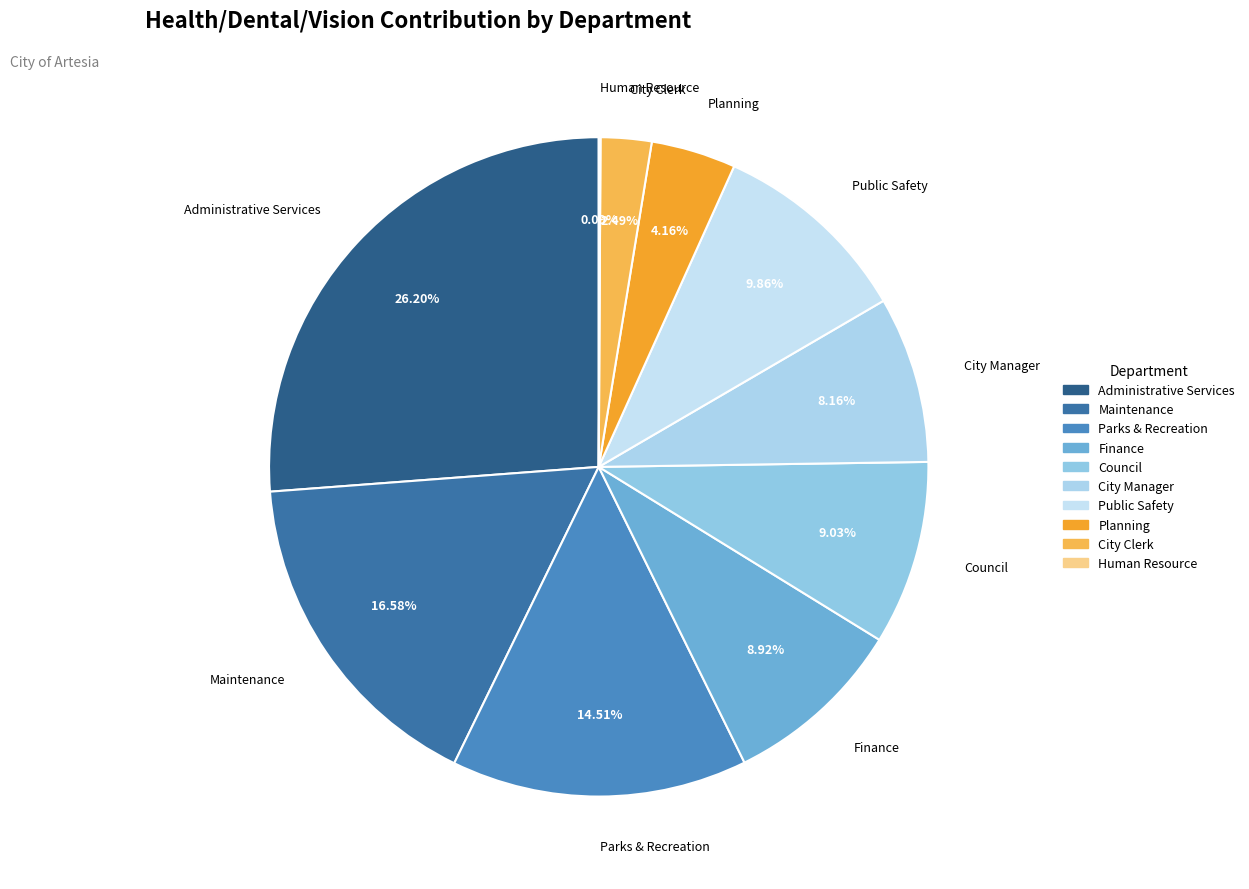

Does any single category account for the majority?

No